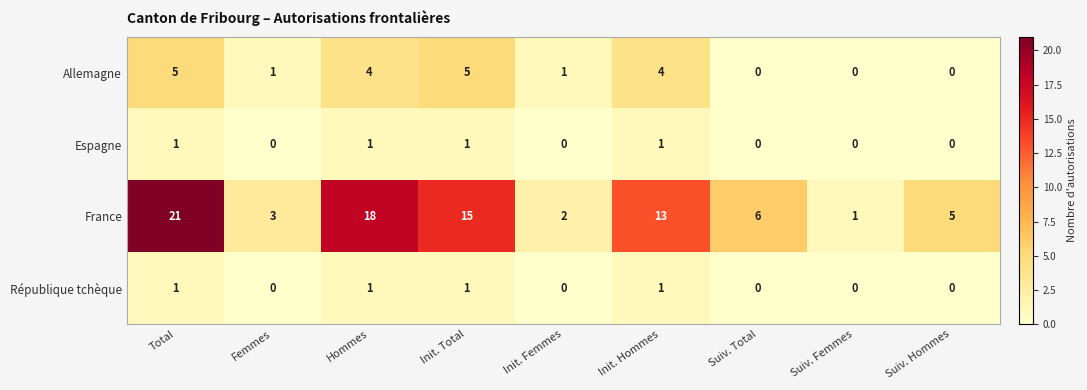

What is the spread (max minus min) of values at Femmes?

3